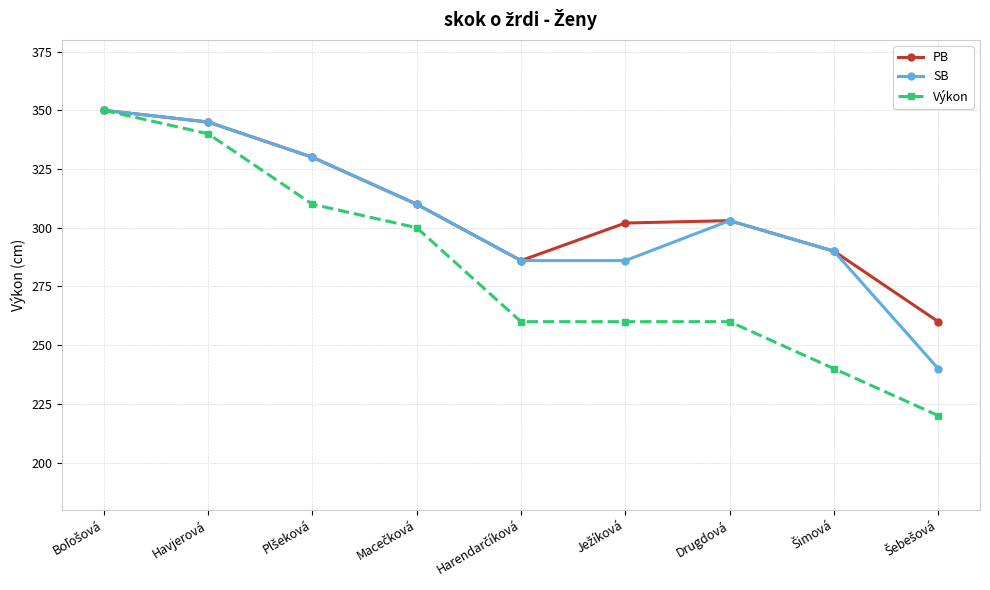

The SB series shows 486 at Havjerová. True or false?

False